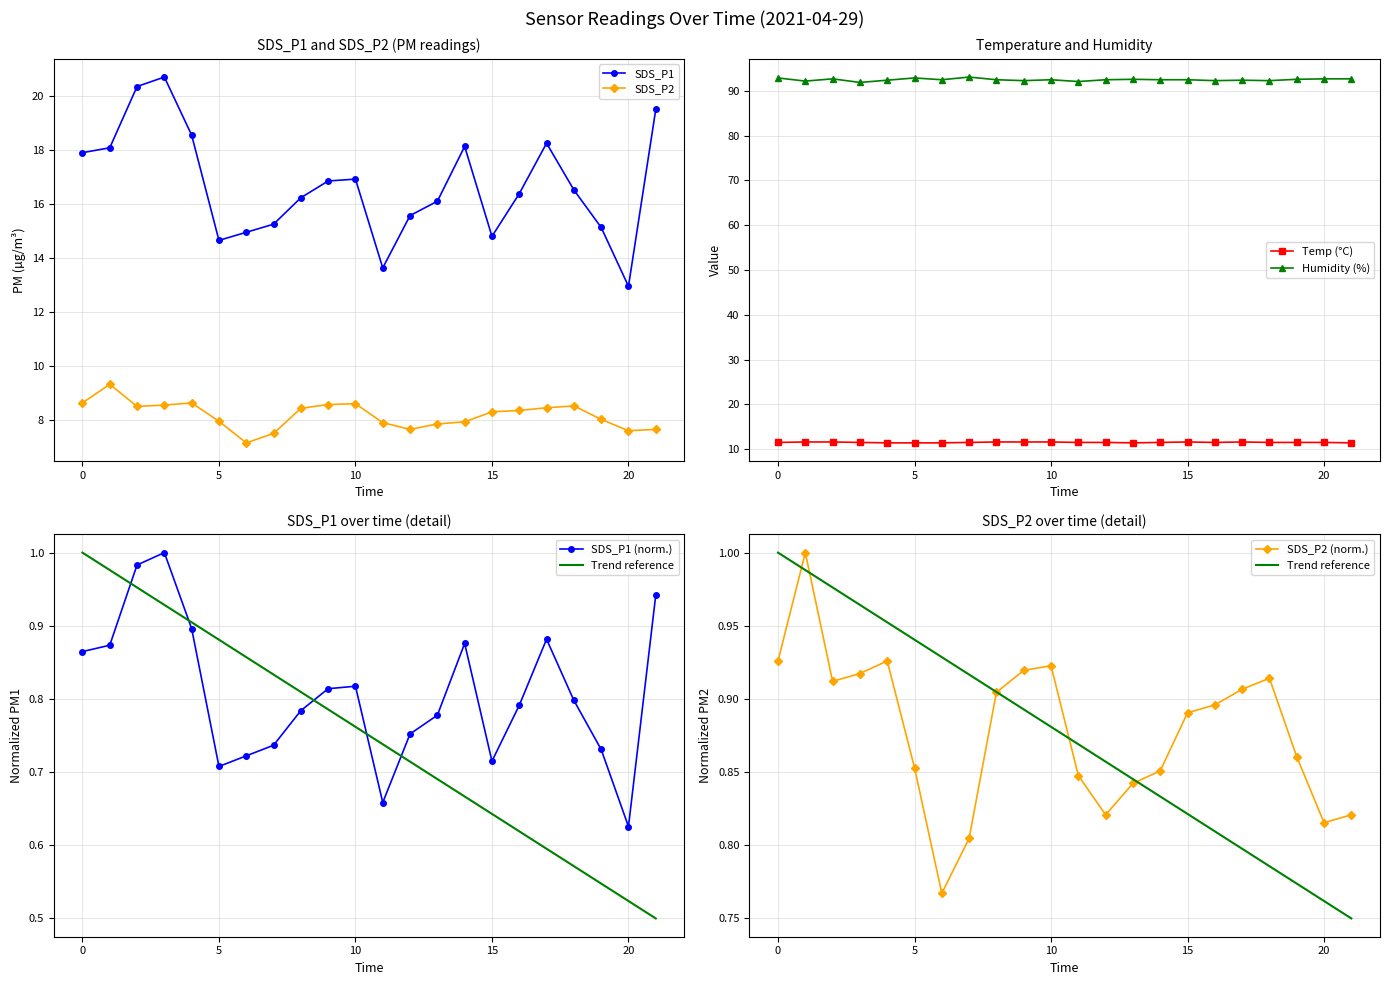

The value of SDS_P2 at 0 is 2.9. True or false?

False